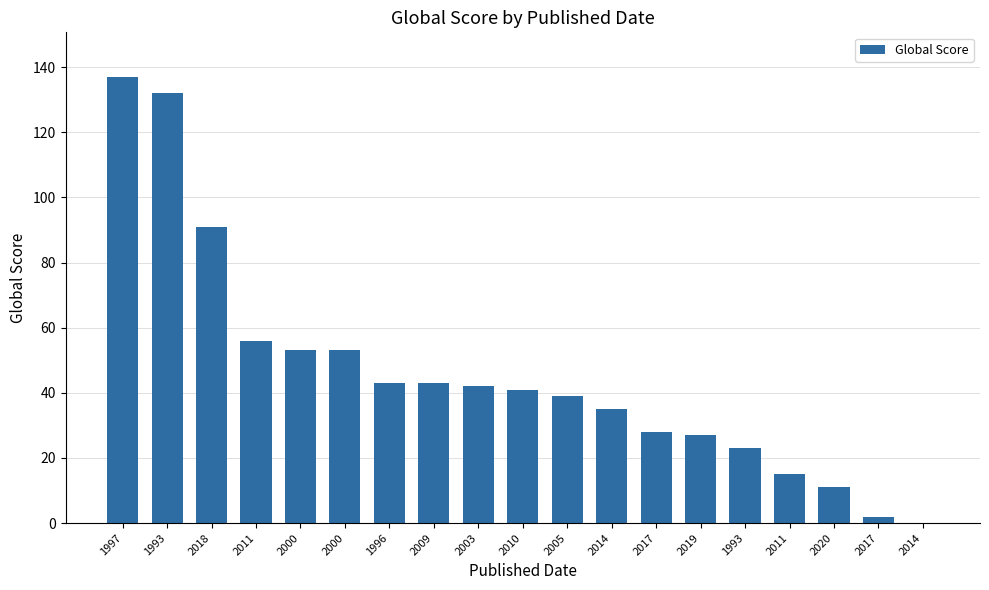

Where is the data nearest to the value 68?

2011